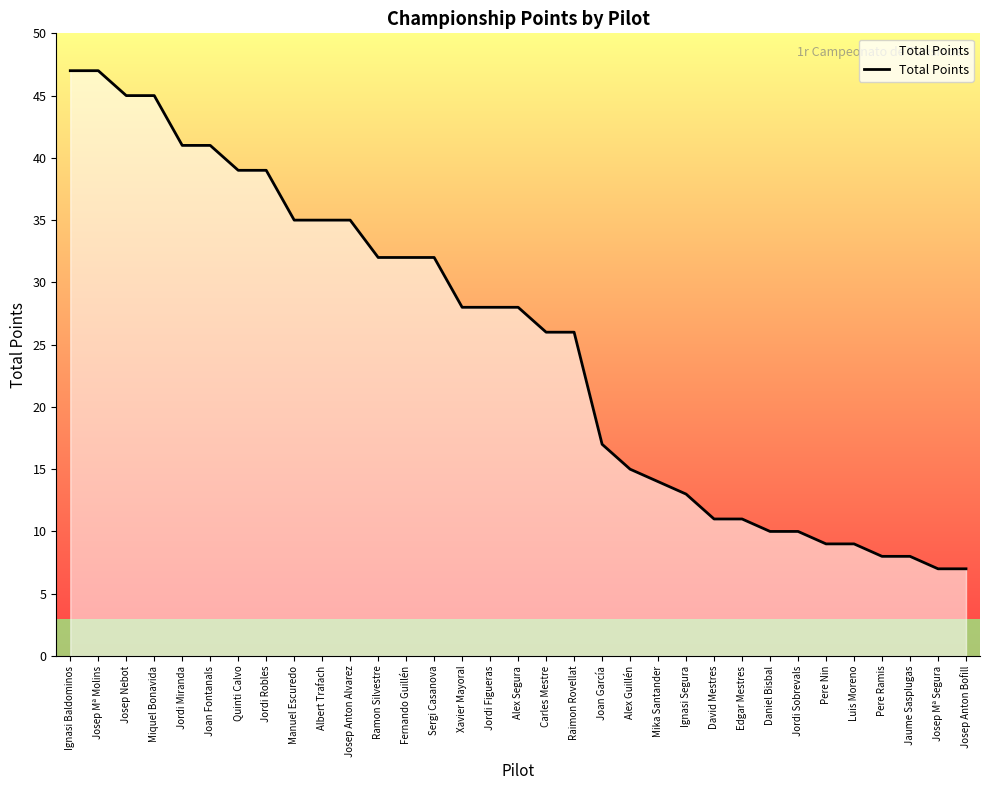

What is the smallest value displayed?

7